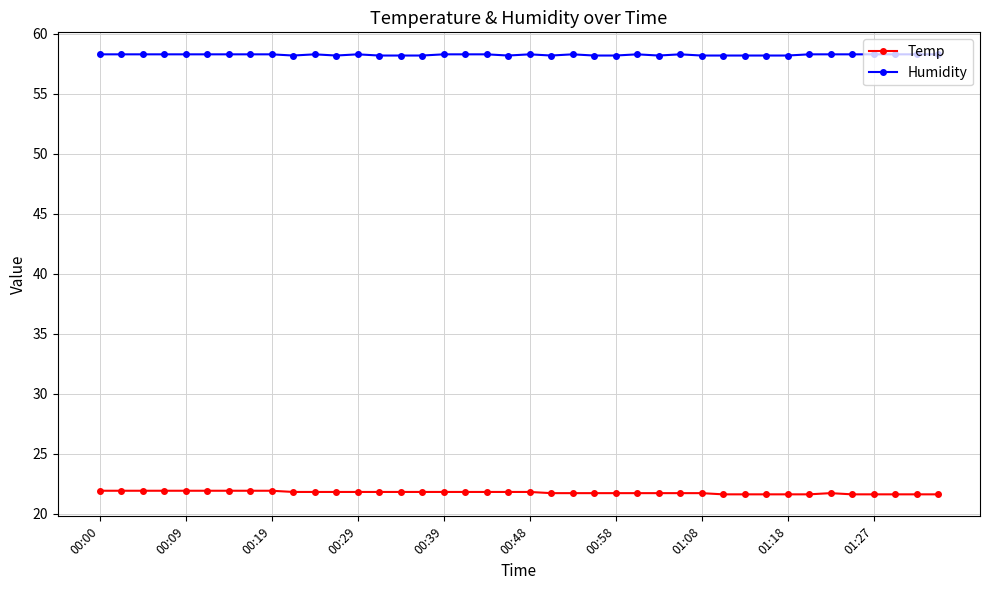

At how many categories does at least one series exceed 56?

40